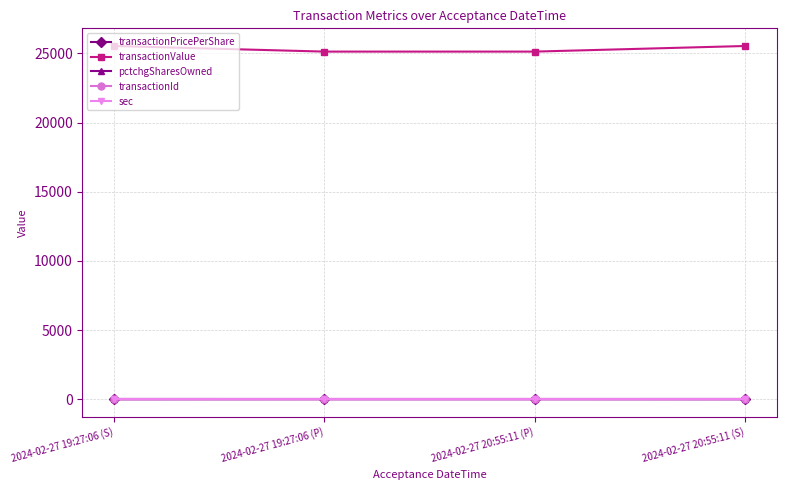

What is the difference between the highest and lowest values at 2024-02-27 19:27:06 (S)?

25540.0